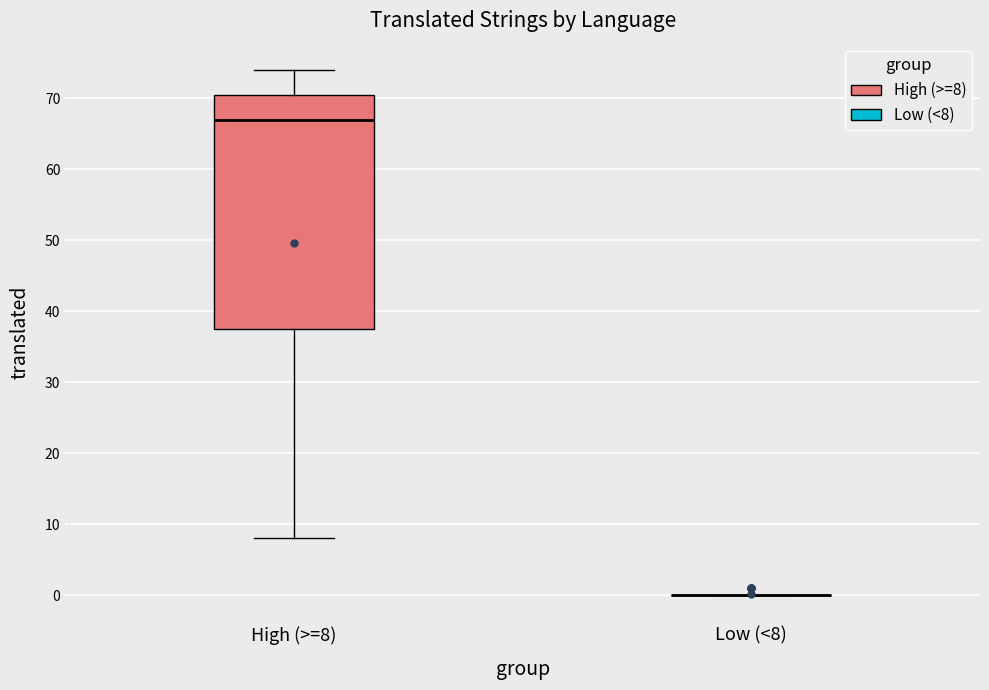

Reading left to right, transcribe this box plot: for each box, give where its median line is, the range the box spans, and where its two whiskers end, as read against the y-axis. The values are not printed on the chart, so give them approximately, as read against the axis.

High (>=8): median 67, box 38 to 71, whiskers 8 to 74
Low (<8): box collapsed to a line at 0, whiskers 0 to 0